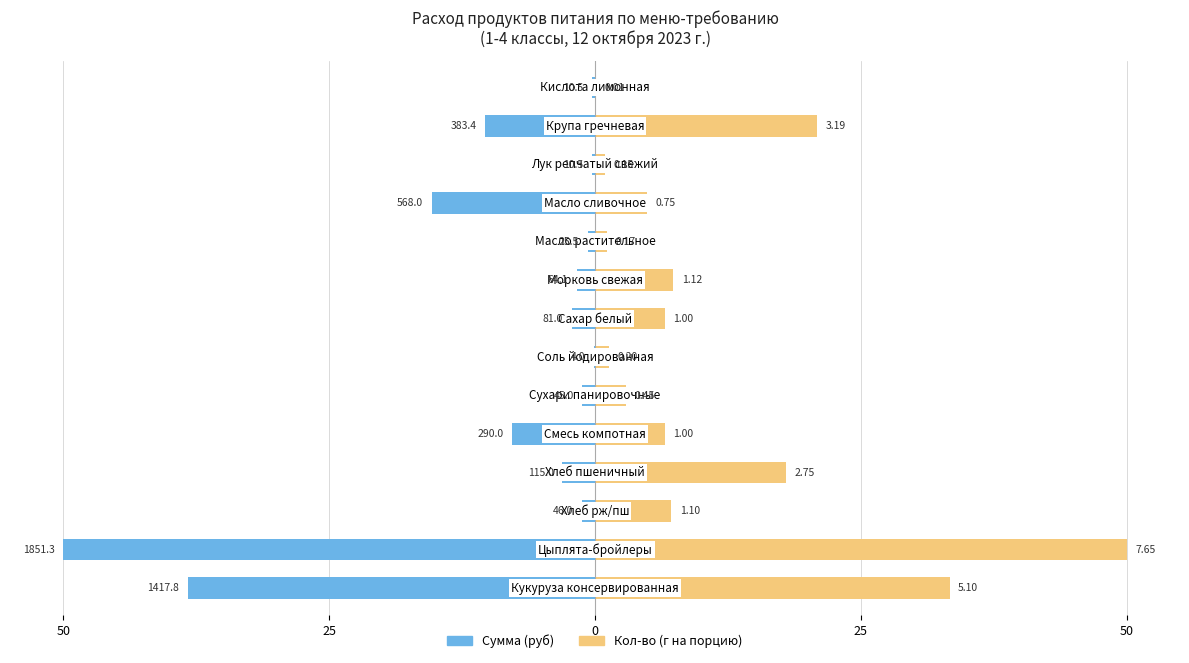

At how many categories does at least one series exceed -24?

14